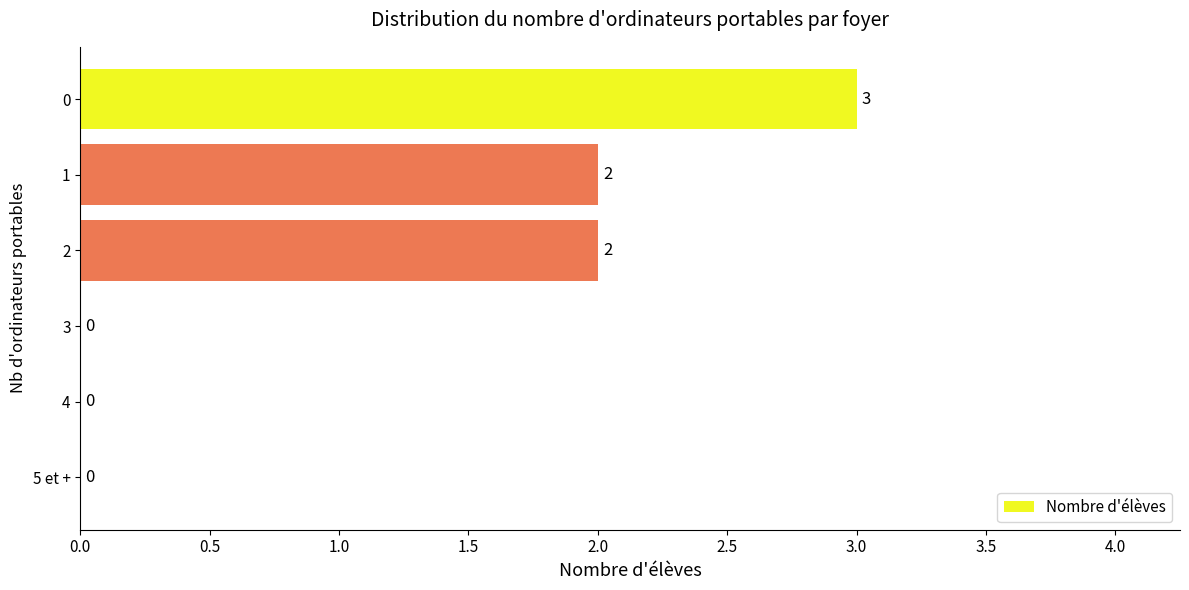

True or false: the data shows -2 at 4.

False